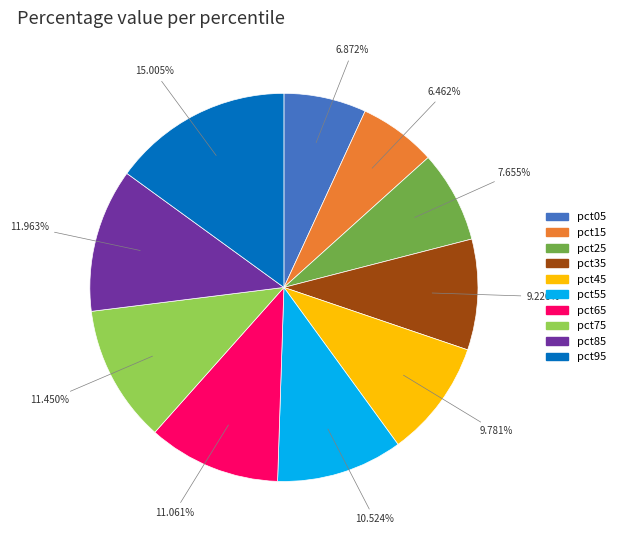

What percentage is the pct85 slice, to the nearest percent?

12%